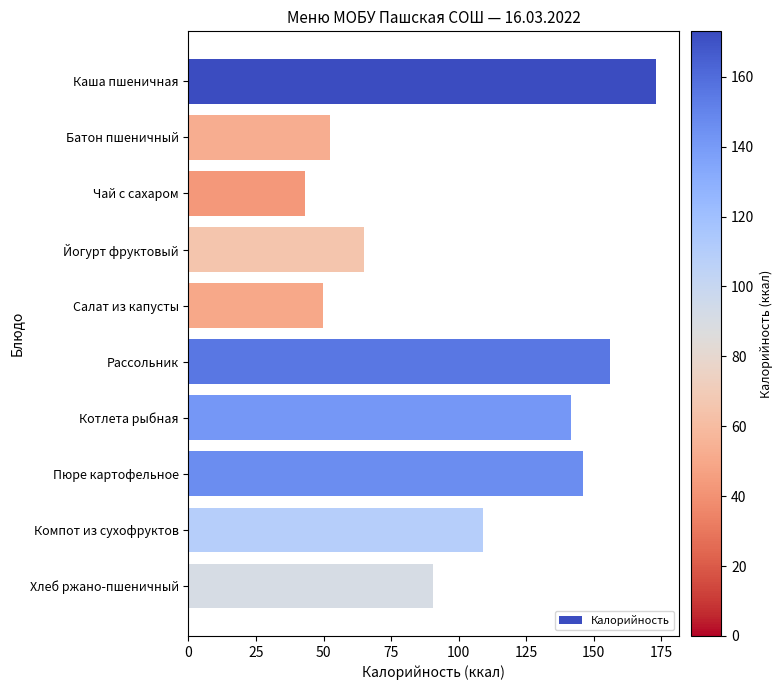

What is the difference between the values at Йогурт фруктовый and Батон пшеничный?

12.6